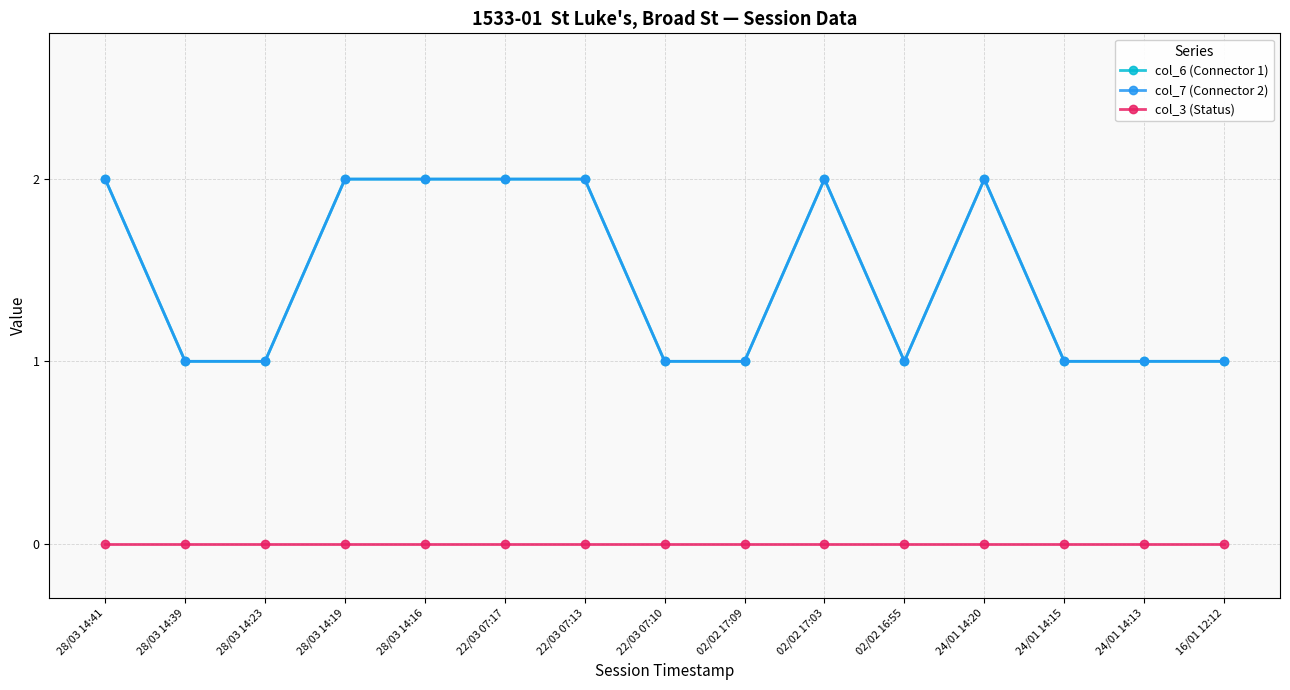

Reading left to right, extract all data points from this chart.

col_6 (Connector 1): 2	1	1	2	2	2	2	1	1	2	1	2	1	1	1
col_7 (Connector 2): 2	1	1	2	2	2	2	1	1	2	1	2	1	1	1
col_3 (Status): 0	0	0	0	0	0	0	0	0	0	0	0	0	0	0